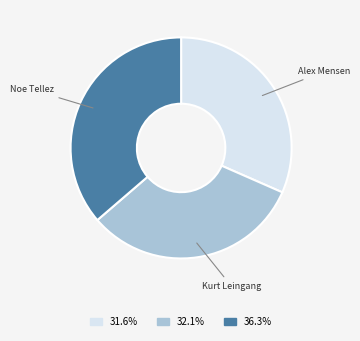

What is the largest slice in the pie chart?

Noe Tellez